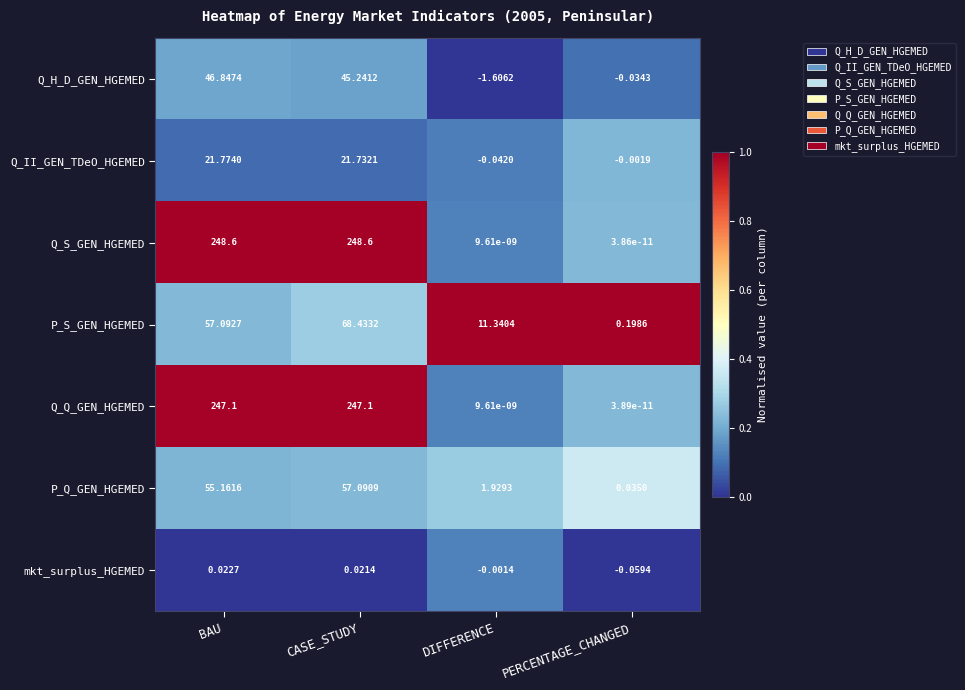

Which category has the lowest value in the Q_Q_GEN_HGEMED series?

PERCENTAGE_CHANGED